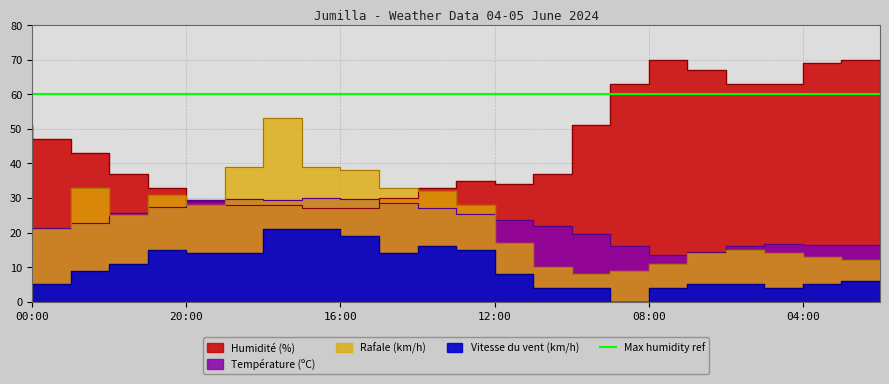

What is the difference between the highest and lowest values at 05:00?

58.0